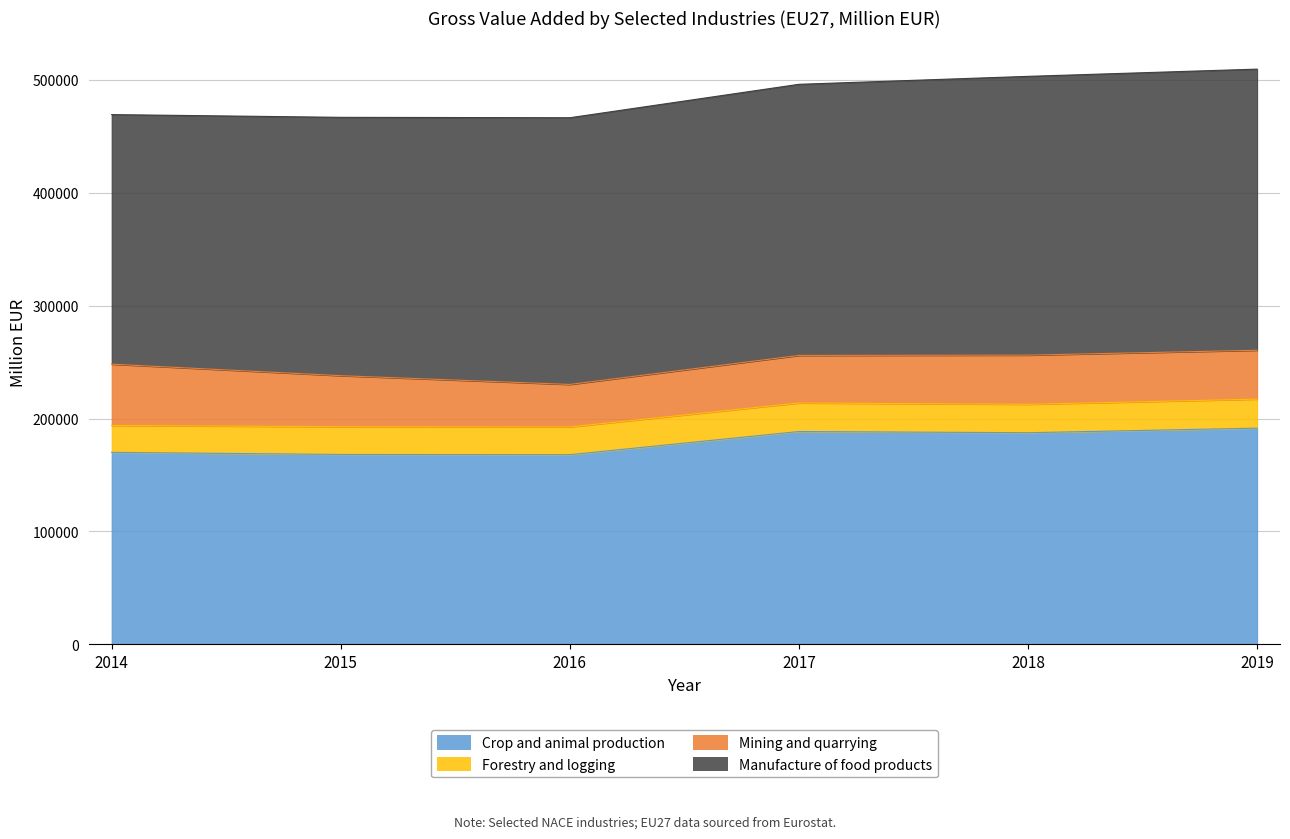

What is the smallest value displayed?

23798.6